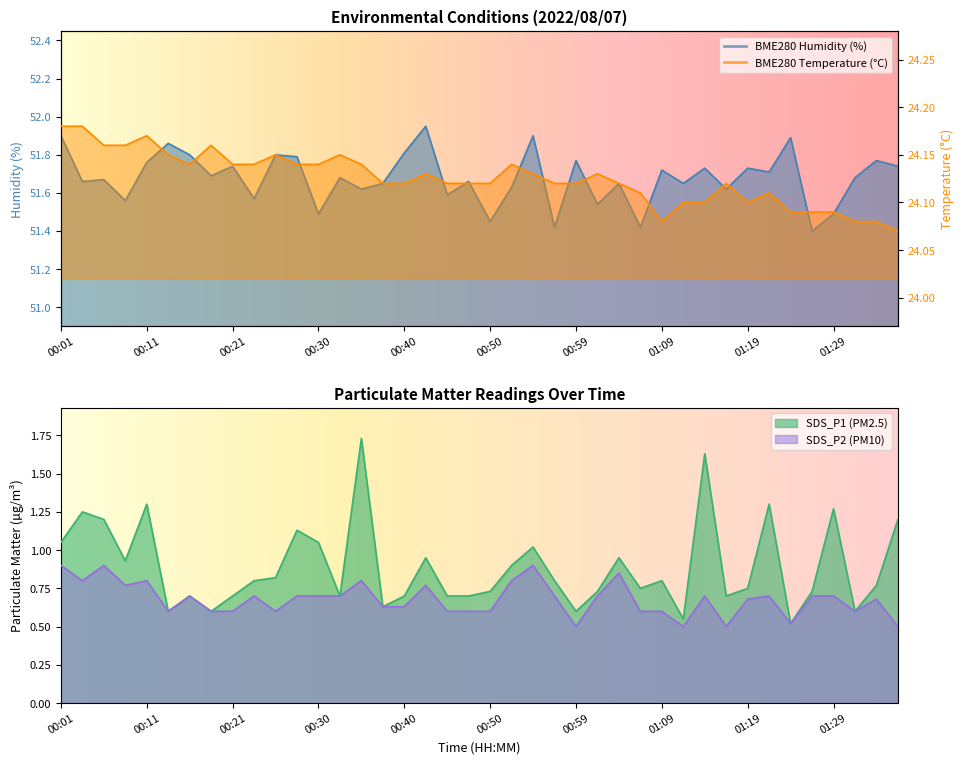

What is the average value of the SDS_P2 series?

0.7